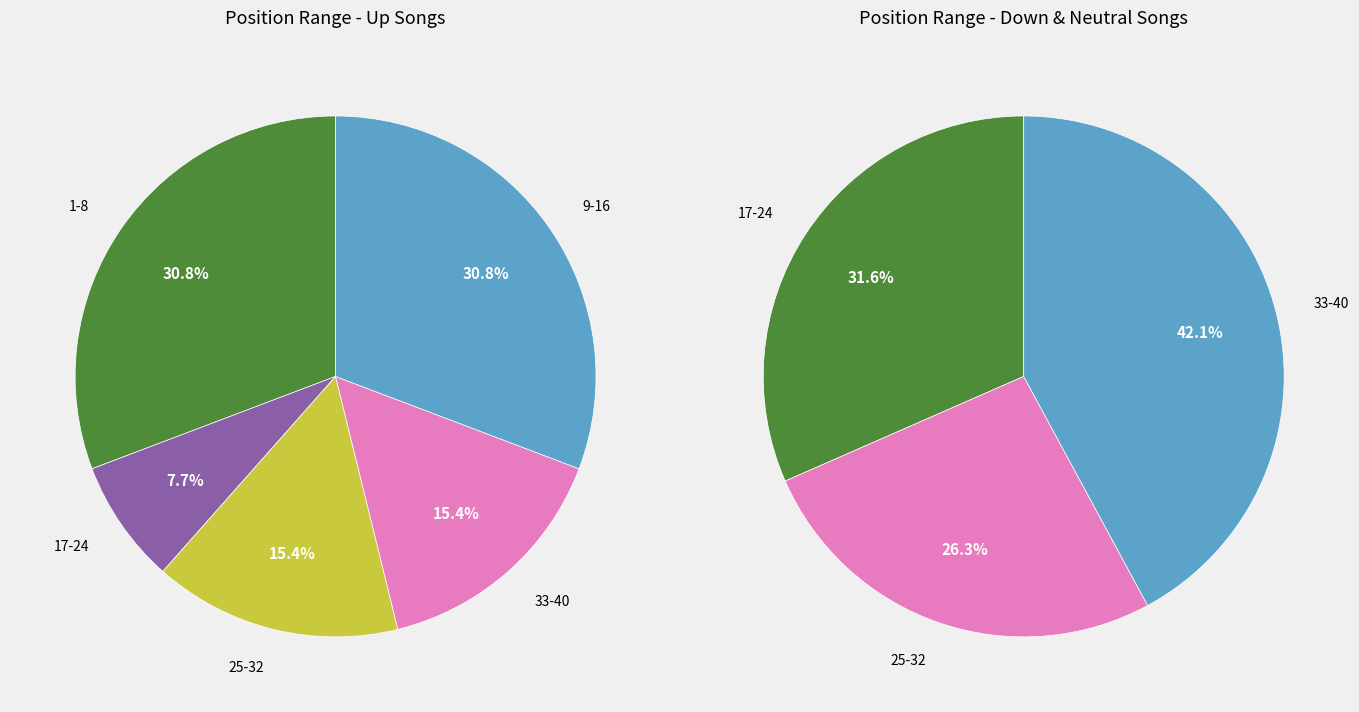

To the nearest percent, what is the combined percentage of up and -?

73%